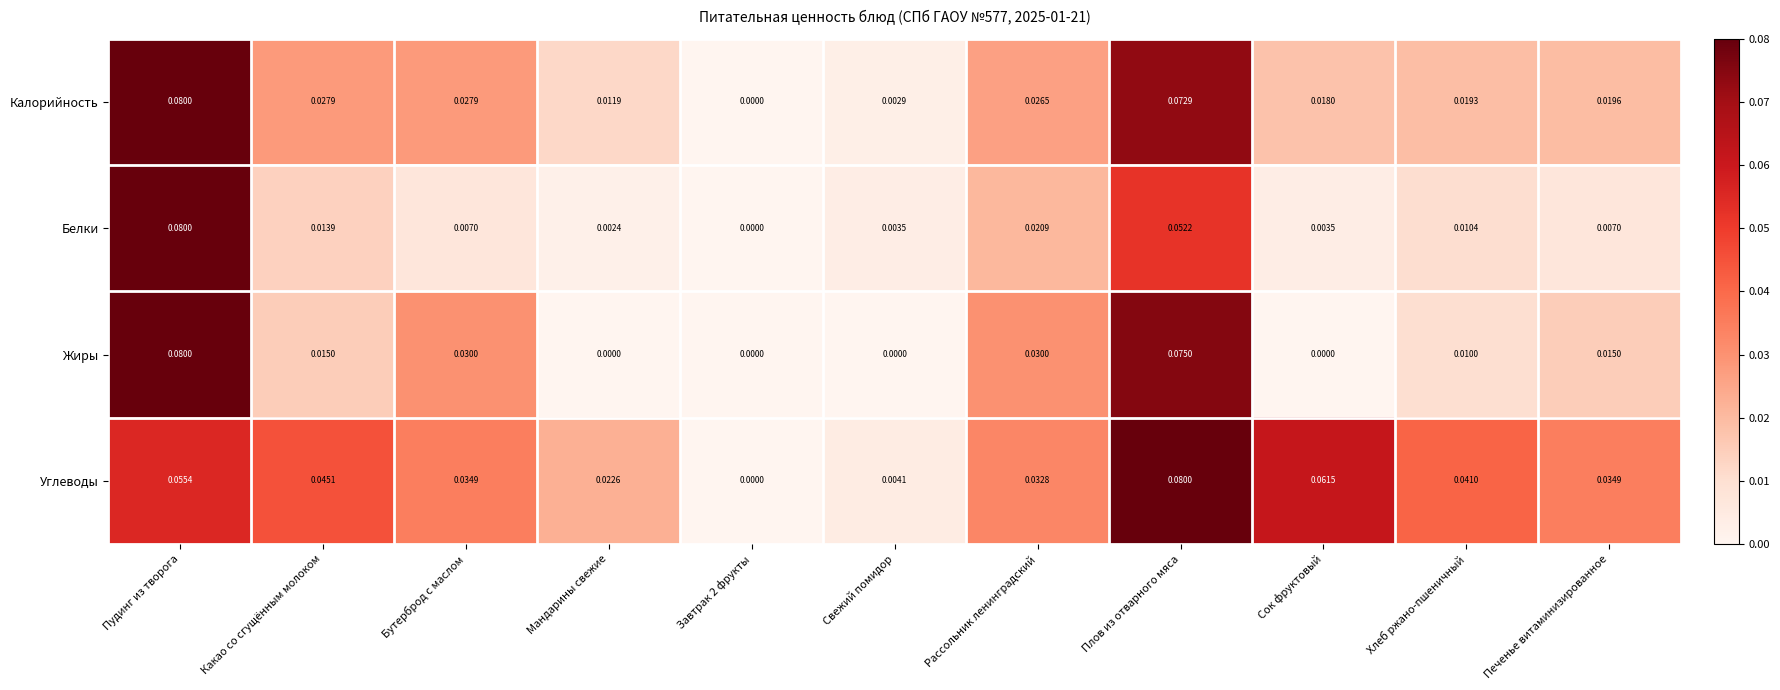

Rank the series by their average value, from lowest to highest.

Белки, Жиры, Калорийность, Углеводы